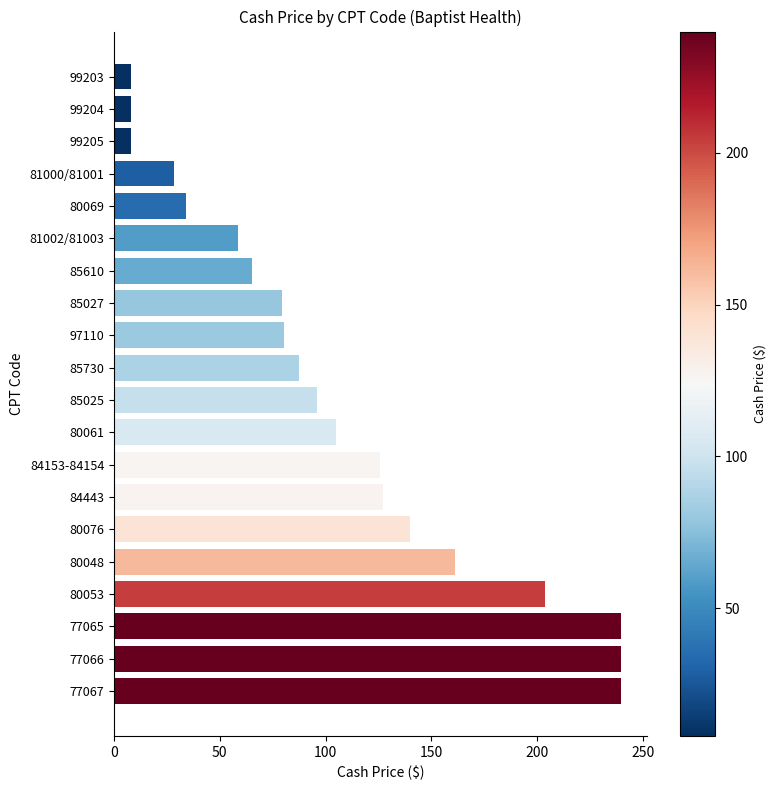

What is the difference between the values at 81000/81001 and 80069?

6.0